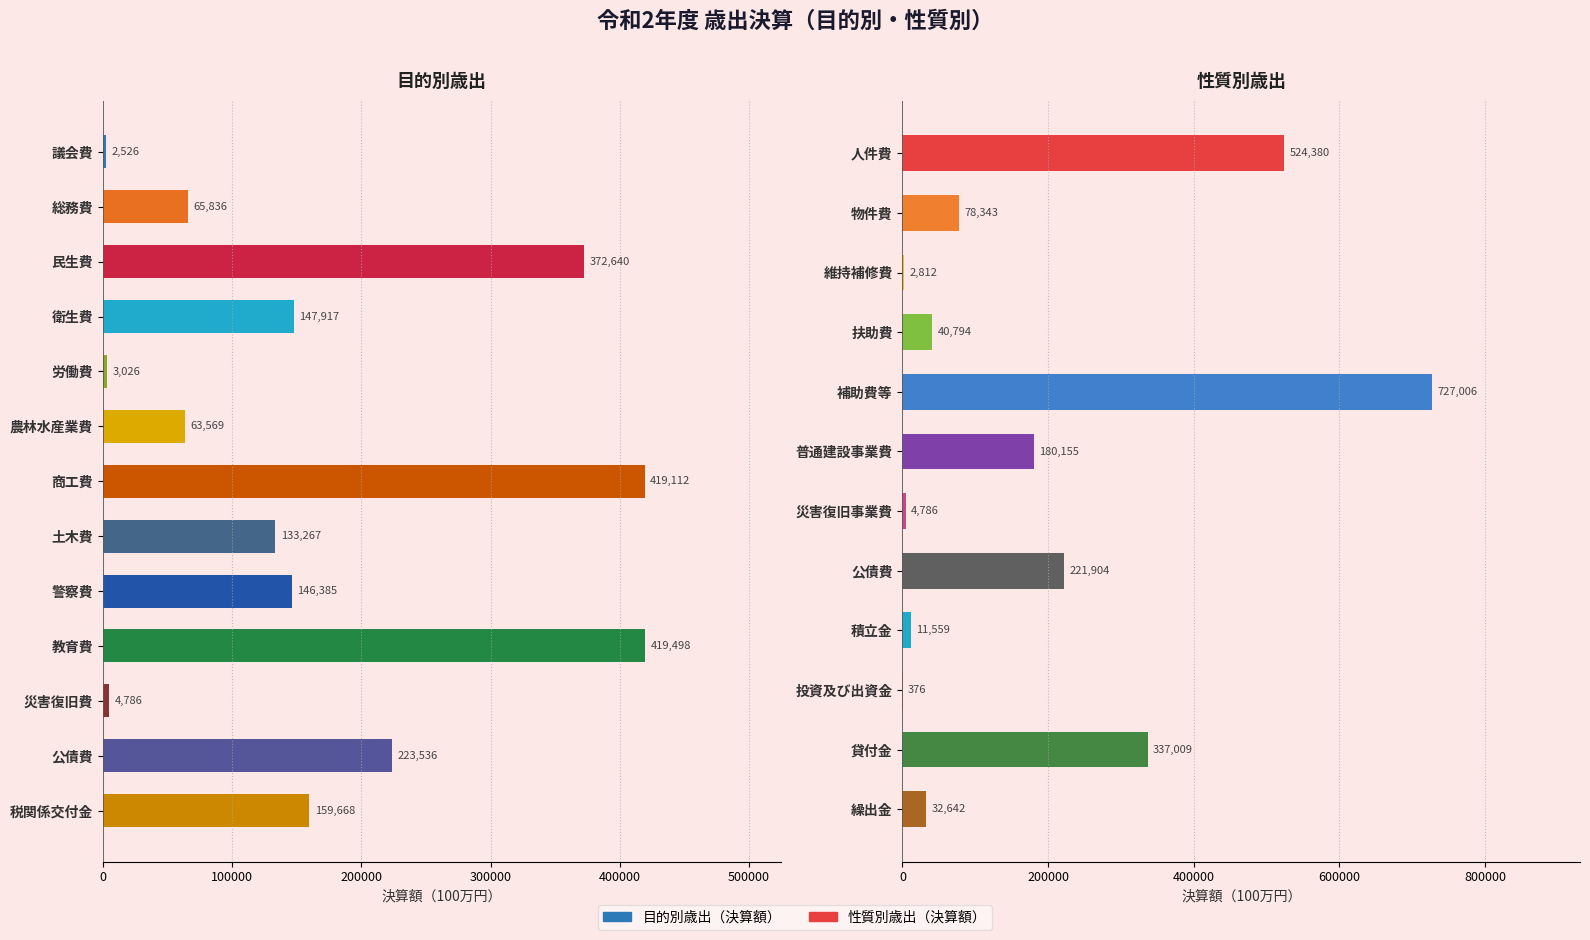

What is the sum of the values at 警察費 and 災害復旧費?

151171